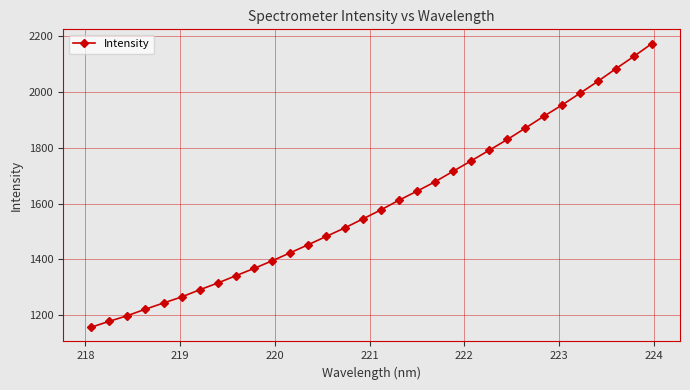

What is the greatest value displayed?

2171.9